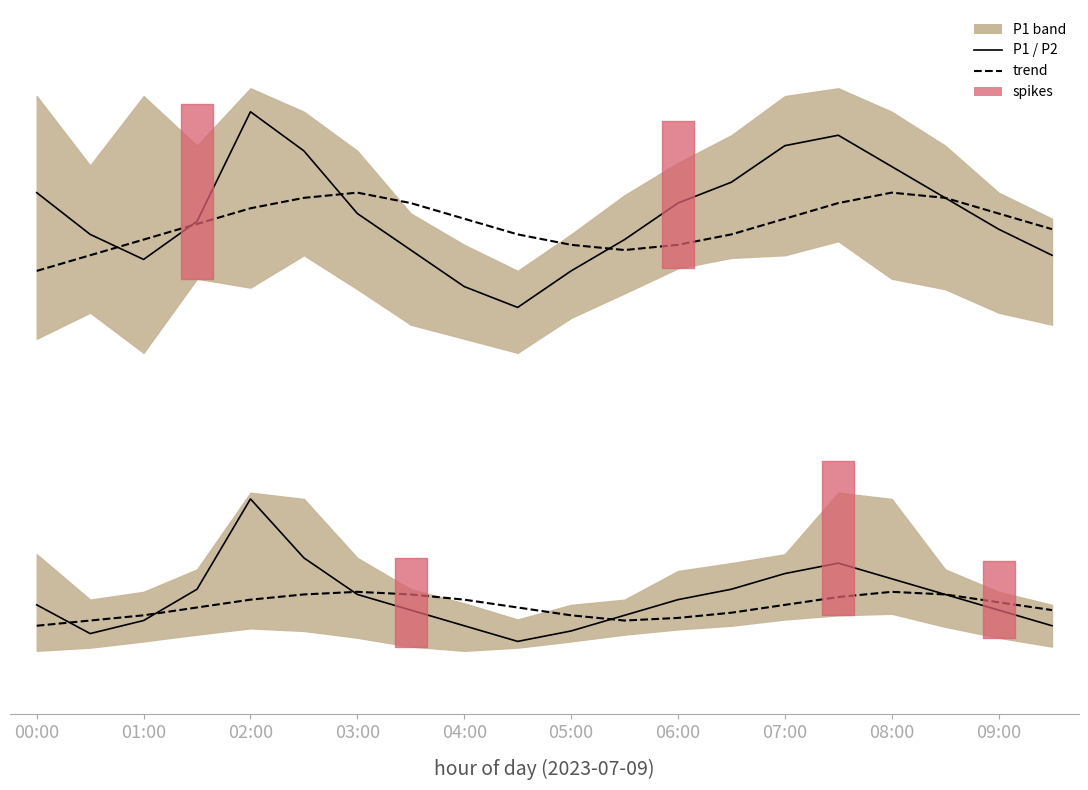

Reading left to right, what are all the values shown in this chart?

P1 line: 12.5	11.7	11.2	11.9	14.1	13.3	12.1	11.4	10.7	10.3	11.0	11.6	12.3	12.7	13.4	13.6	13.0	12.4	11.8	11.3
P1 trend: 11.0	11.3	11.6	11.9	12.2	12.4	12.5	12.3	12.0	11.7	11.5	11.4	11.5	11.7	12.0	12.3	12.5	12.4	12.1	11.8
P2 line: 4.6	4.0	4.3	4.9	6.6	5.5	4.8	4.5	4.2	3.9	4.1	4.4	4.7	4.9	5.2	5.4	5.1	4.8	4.5	4.2
P2 trend: 4.2	4.3	4.4	4.5	4.7	4.8	4.8	4.8	4.7	4.5	4.4	4.3	4.3	4.5	4.6	4.8	4.8	4.8	4.7	4.5